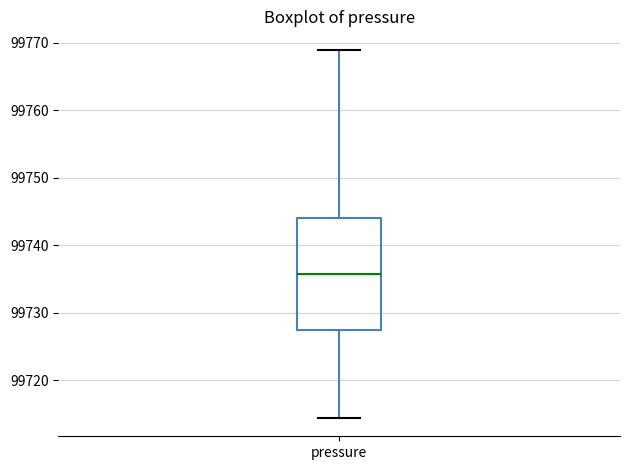

Where is the upper edge of the box for pressure on the y-axis? The values are not printed on the chart, so give them approximately, as read against the axis.

99744